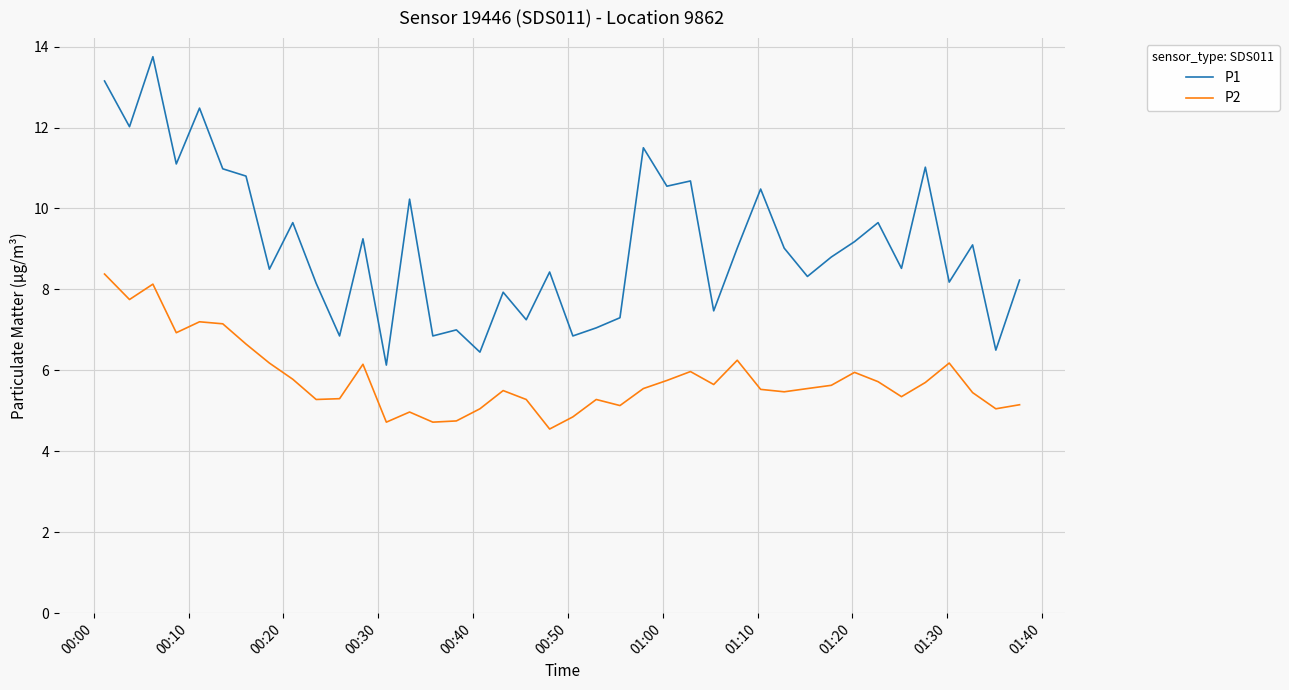

Which series has the widest spread of values?

P1